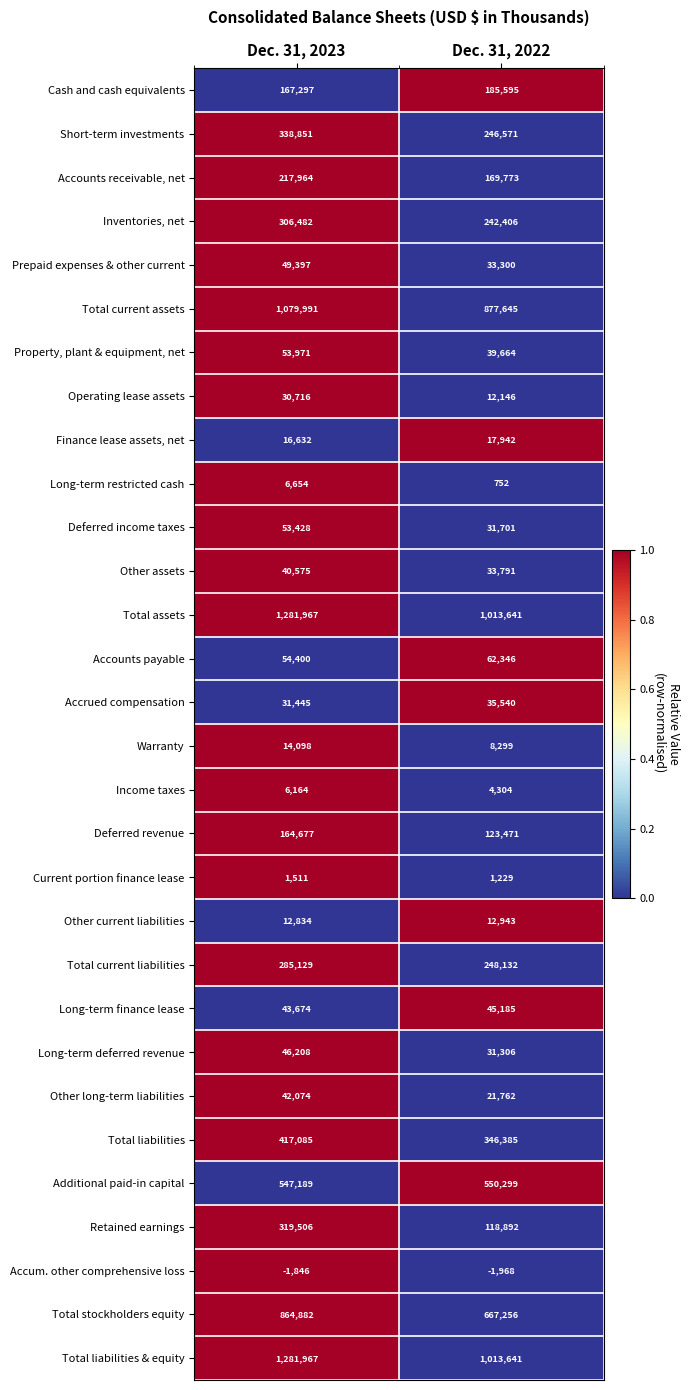

What is the sum of the Income taxes values at Dec. 31, 2023 and Dec. 31, 2022?

10468